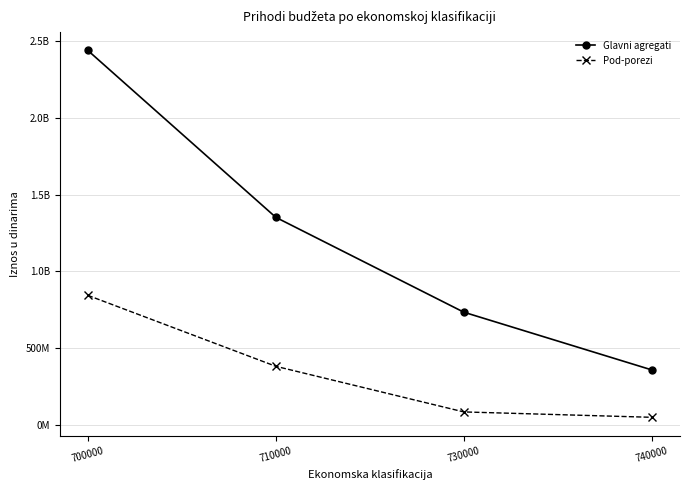

What are all the series names shown in the legend?

Glavni agregati, Pod-porezi